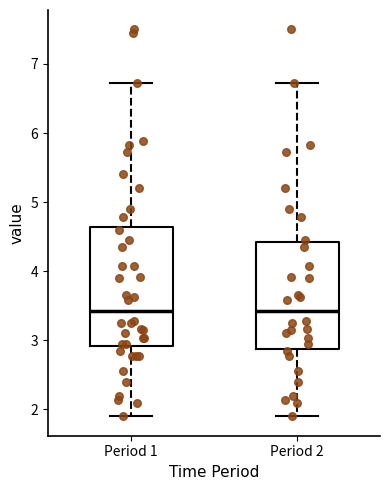

Reading left to right, read every box against the y-axis: the position of its median line, the range the box covers, and the ends of its whiskers. The values are not printed on the chart, so give them approximately, as read against the axis.

Period 1: median 3.4, box 2.9 to 4.6, whiskers 1.9 to 6.7
Period 2: median 3.4, box 2.9 to 4.4, whiskers 1.9 to 6.7